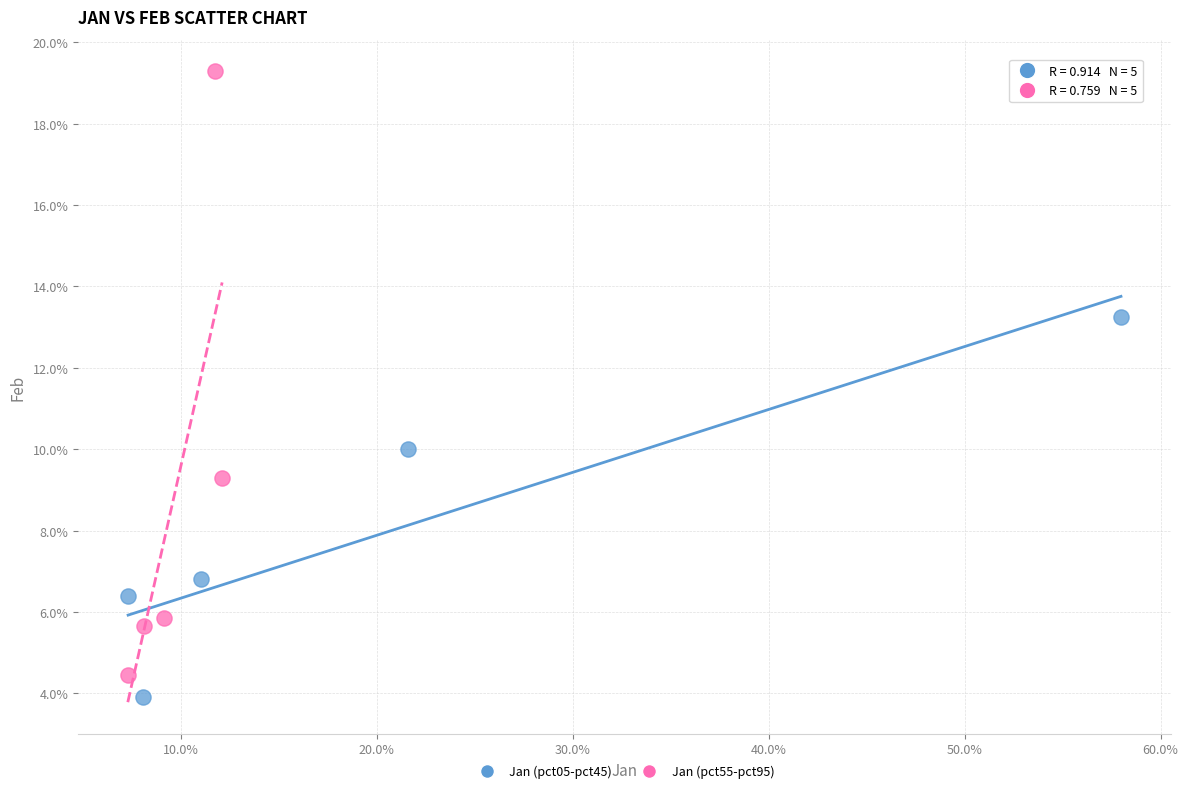

What are all the series names shown in the legend?

Jan (pct05-pct45), Jan (pct55-pct95)